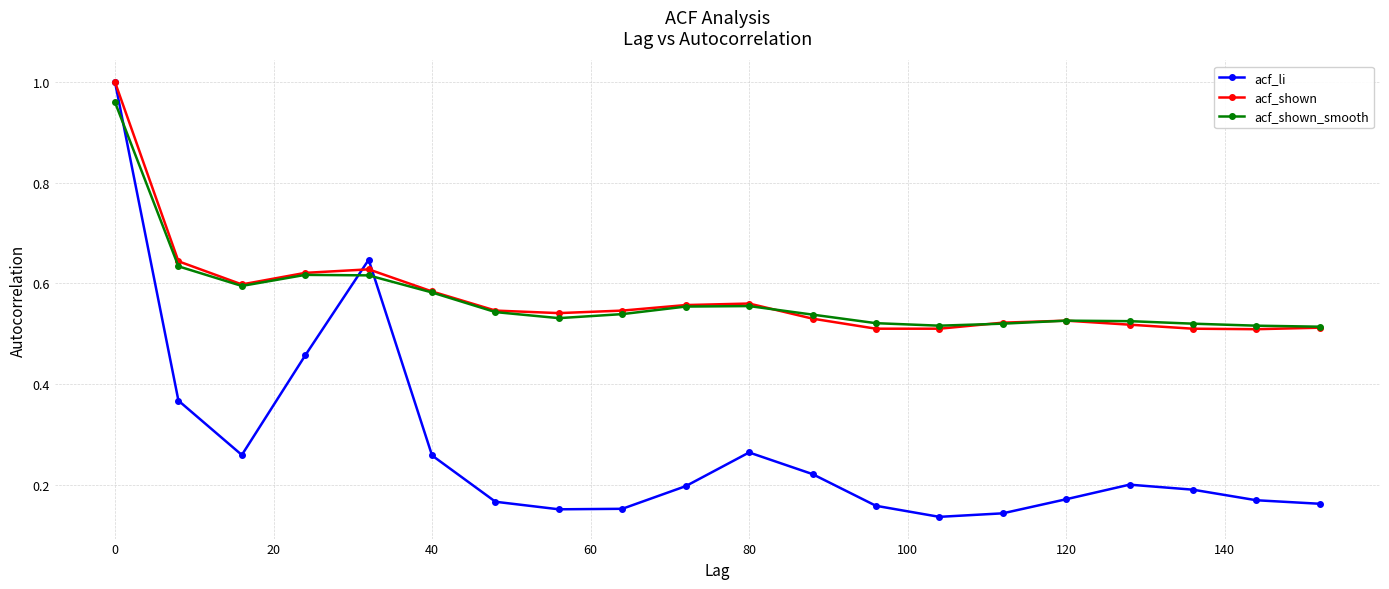

True or false: acf_shown_smooth has more than 2 interior local peaks.

True